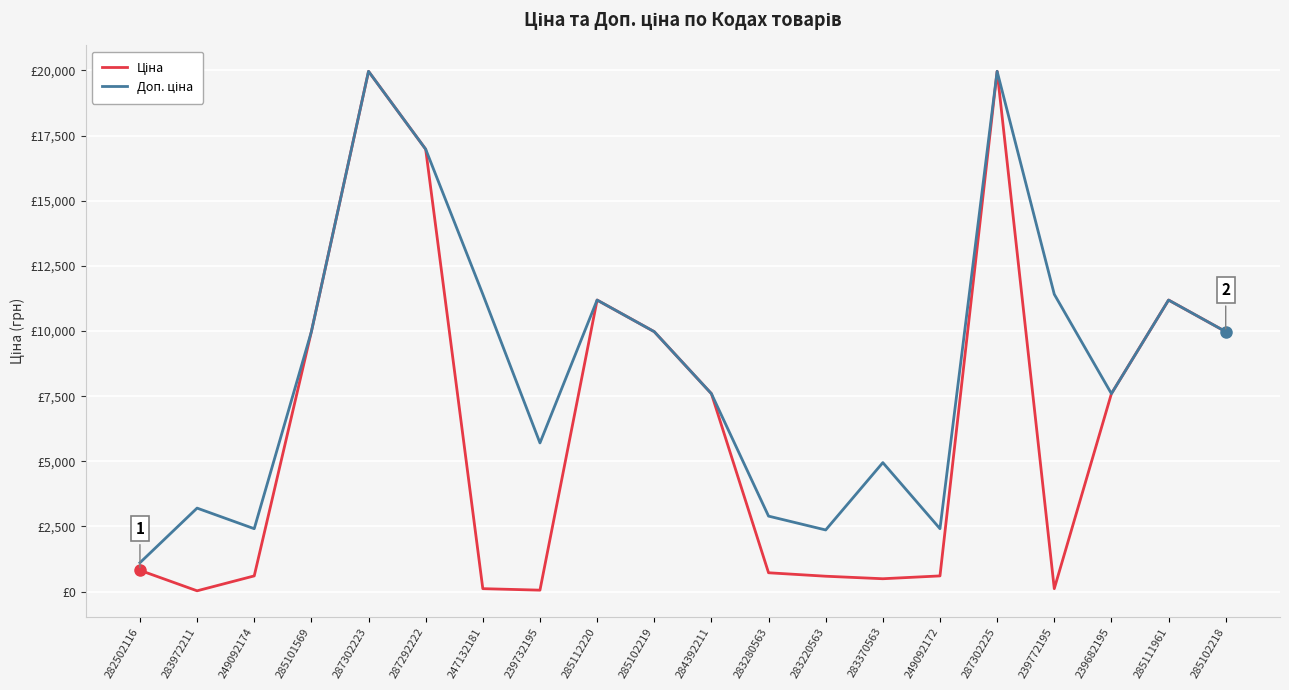

True or false: Доп. ціна and Ціна cross at least once.

False